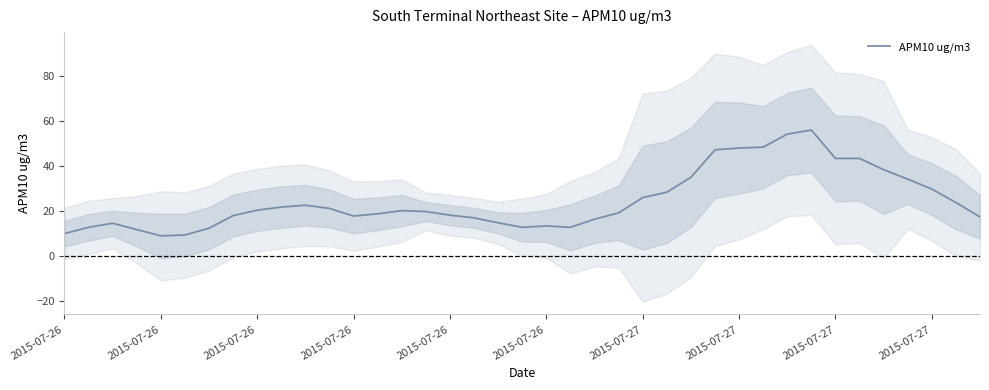

Rank the categories by value from highest to lowest.

31, 30, 29, 28, 27, 32, 33, 34, 26, 35, 36, 25, 24, 37, 10, 2015-07-27, 11, 2015-07-27, 14, 15, 23, 13, 16, 2015-07-27, 12, 38, 17, 22, 18, 2015-07-26, 20, 19, 2015-07-26, 21, 2015-07-27, 2015-07-26, 2015-07-26, 2015-07-26, 2015-07-26